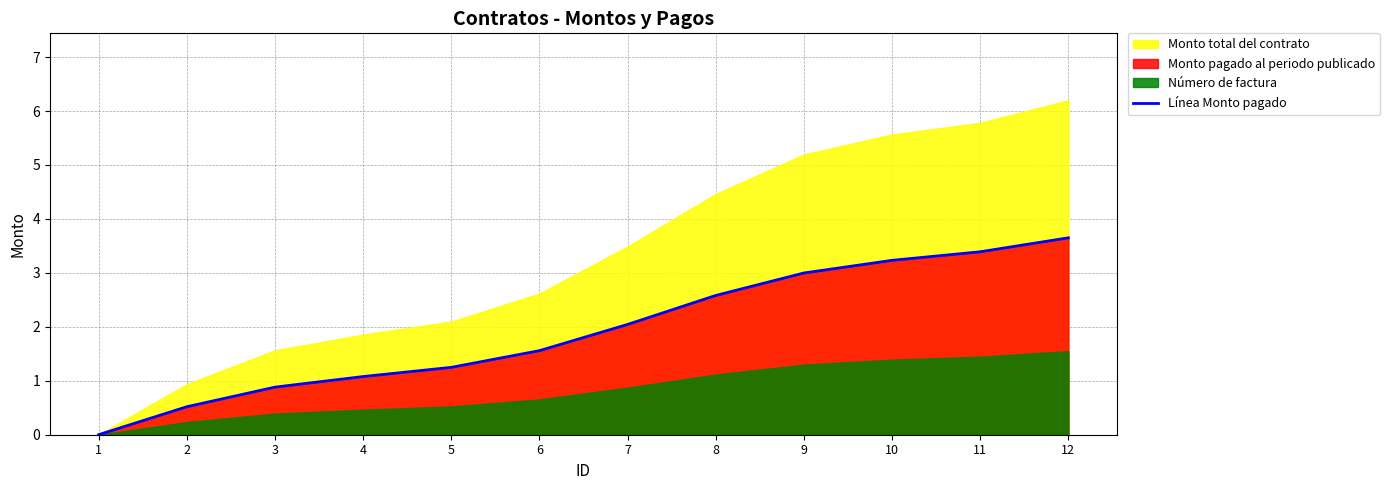

What is the highest value of the Línea Monto pagado series?

3.7